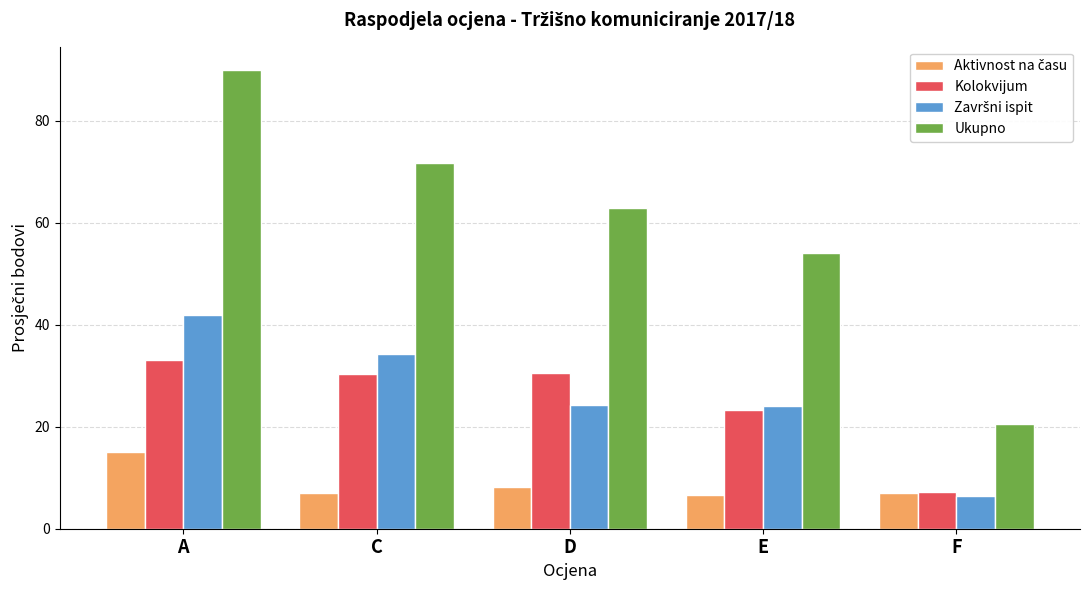

Does the chart contain stacked bars?

No